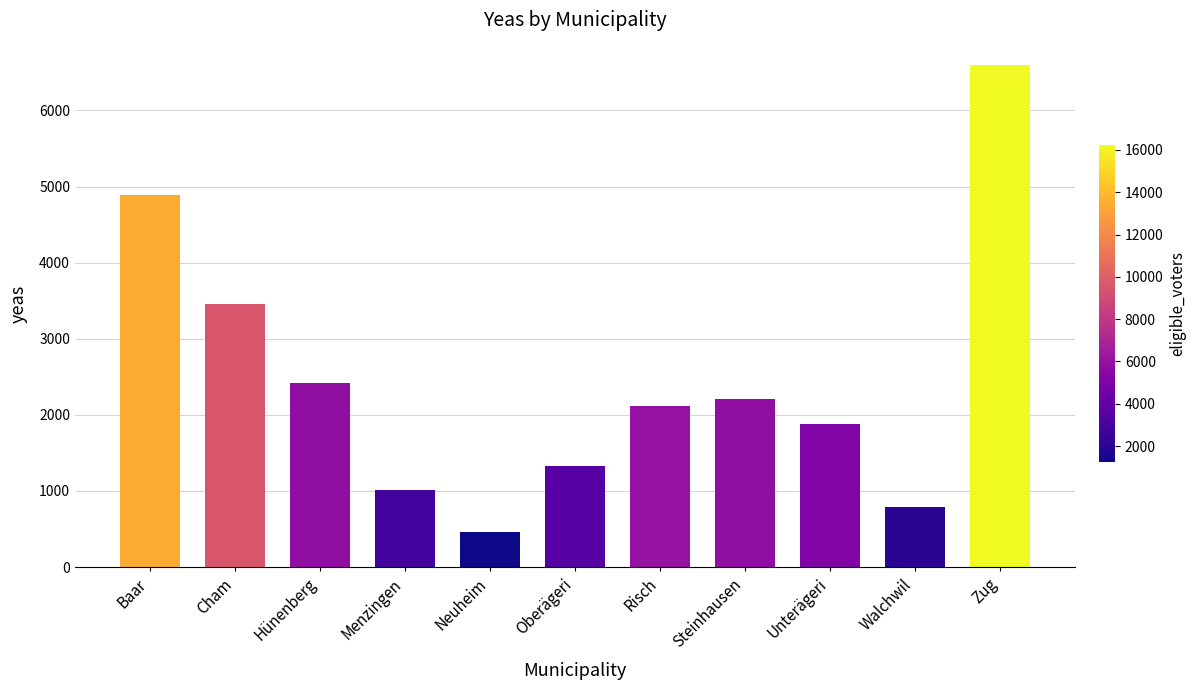

List the labels in order of value, largest first.

Zug, Baar, Cham, Hünenberg, Steinhausen, Risch, Unterägeri, Oberägeri, Menzingen, Walchwil, Neuheim